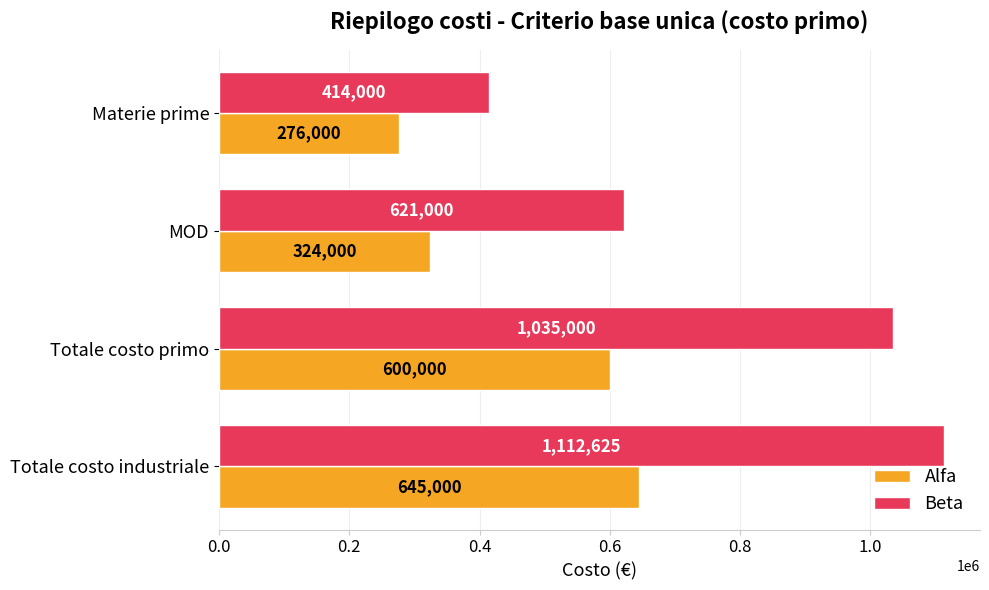

List the series in order of their peak value, lowest first.

Alfa, Beta